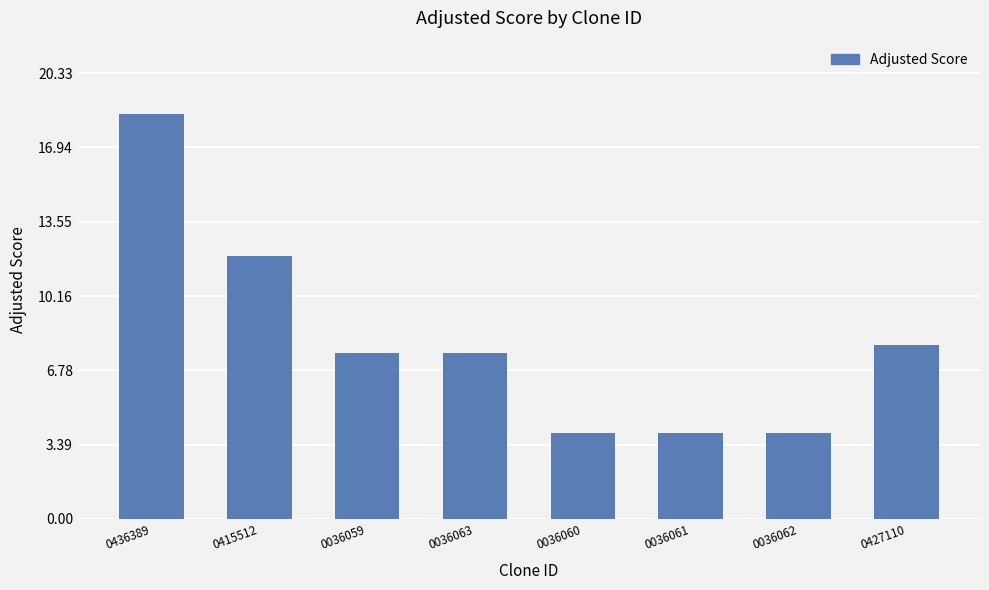

What is the change in value from 0436389 to 0036059?

-10.9